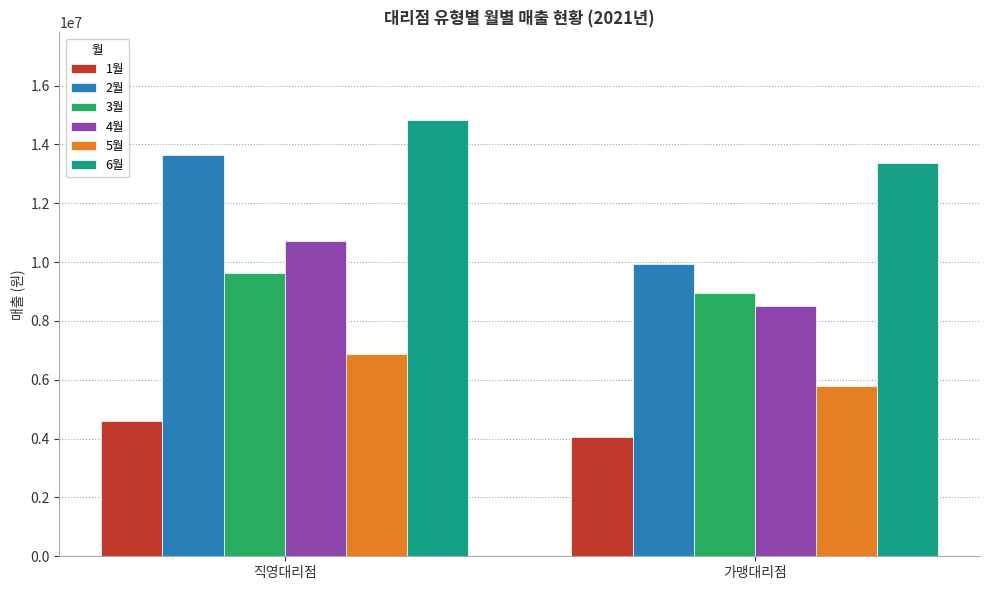

Which series has the largest range (max minus min)?

2월